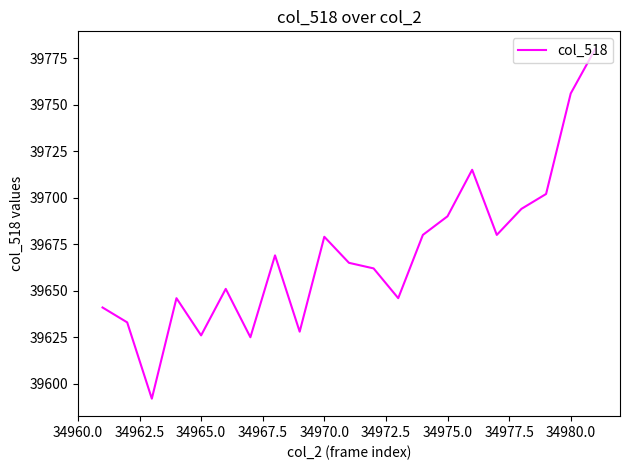

What is the smallest value displayed?

39592